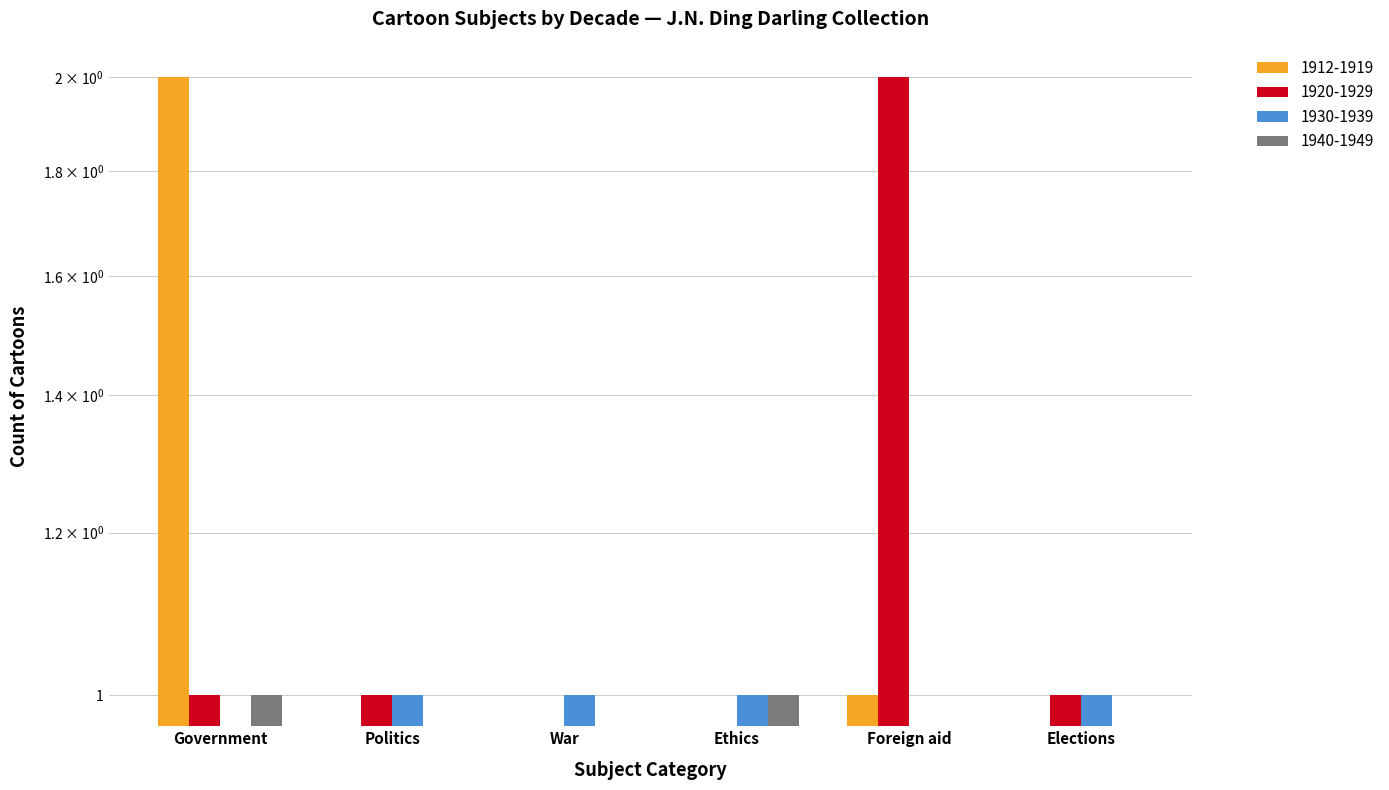

Rank the series by their maximum value, from highest to lowest.

1912-1919, 1920-1929, 1930-1939, 1940-1949